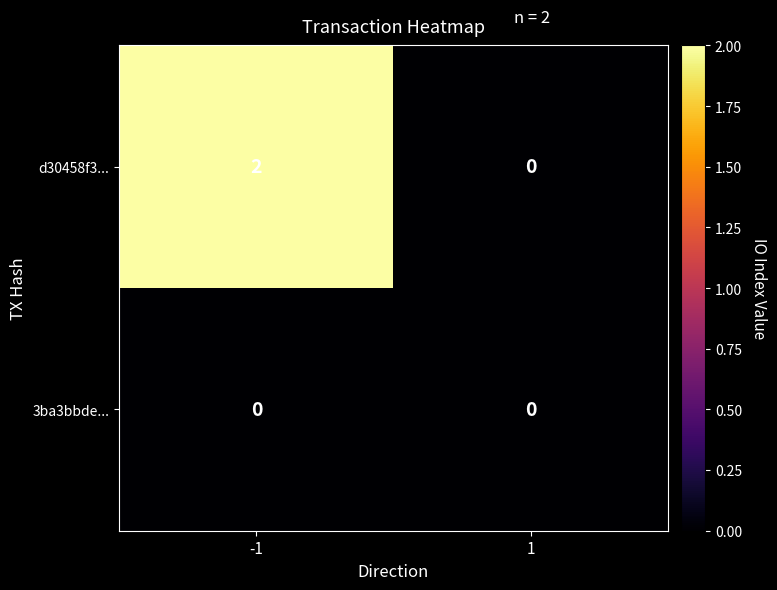

At which category is the sum across all series the highest?

-1